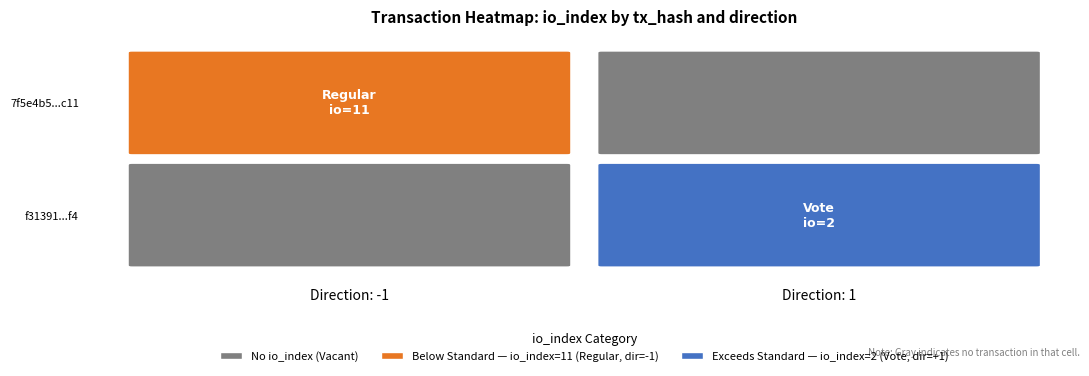

Read the f3139186c96d968592b3e243321b86cf6ace9f4 value at direction.

1